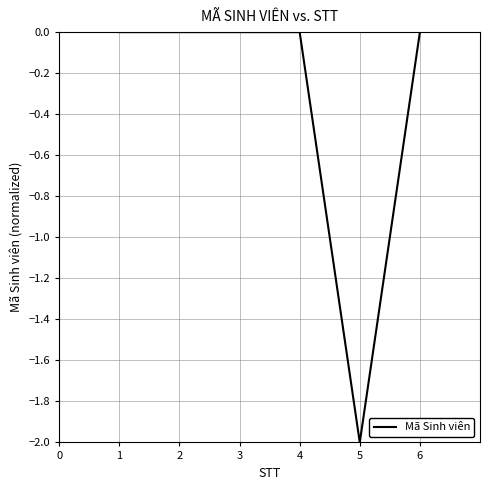

How many interior local valleys (lower than both neighbors) does the data have?

2